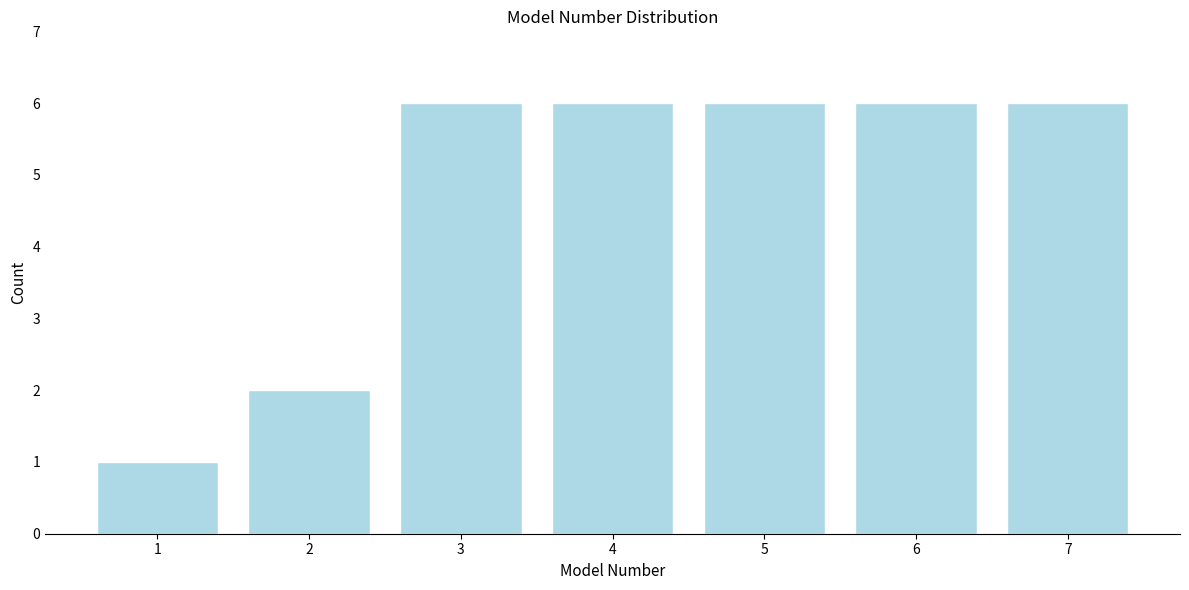

Reading left to right, what are all the values shown in this chart?

1=1	2=2	3=6	4=6	5=6	6=6	7=6